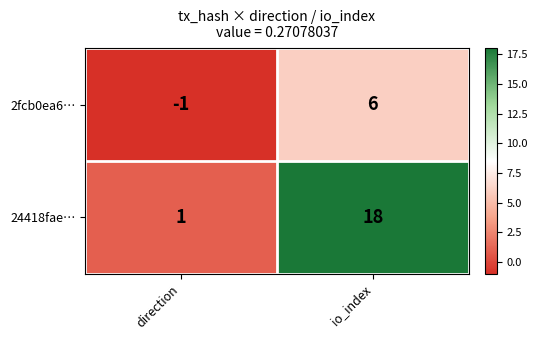

Reading right to left, extract all data points from this chart.

2fcb0ea6…: io_index=6	direction=-1
24418fae…: io_index=18	direction=1